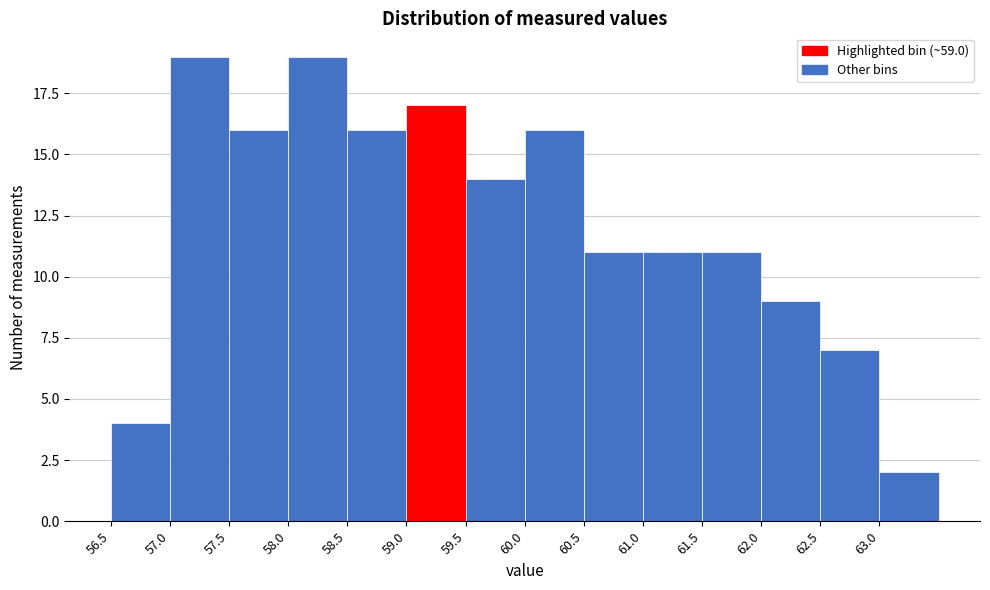

Reading left to right, list every bar in this chart as the range it spans on the x-axis followed by its height. The values are not printed on the chart, so give them approximately, as read against the axis.

56.5 to 57.0: 4
57.0 to 57.5: 19
57.5 to 58.0: 16
58.0 to 58.5: 19
58.5 to 59.0: 16
59.0 to 59.5: 17
59.5 to 60.0: 14
60.0 to 60.5: 16
60.5 to 61.0: 11
61.0 to 61.5: 11
61.5 to 62.0: 11
62.0 to 62.5: 9
62.5 to 63.0: 7
63.0 to 63.5: 2